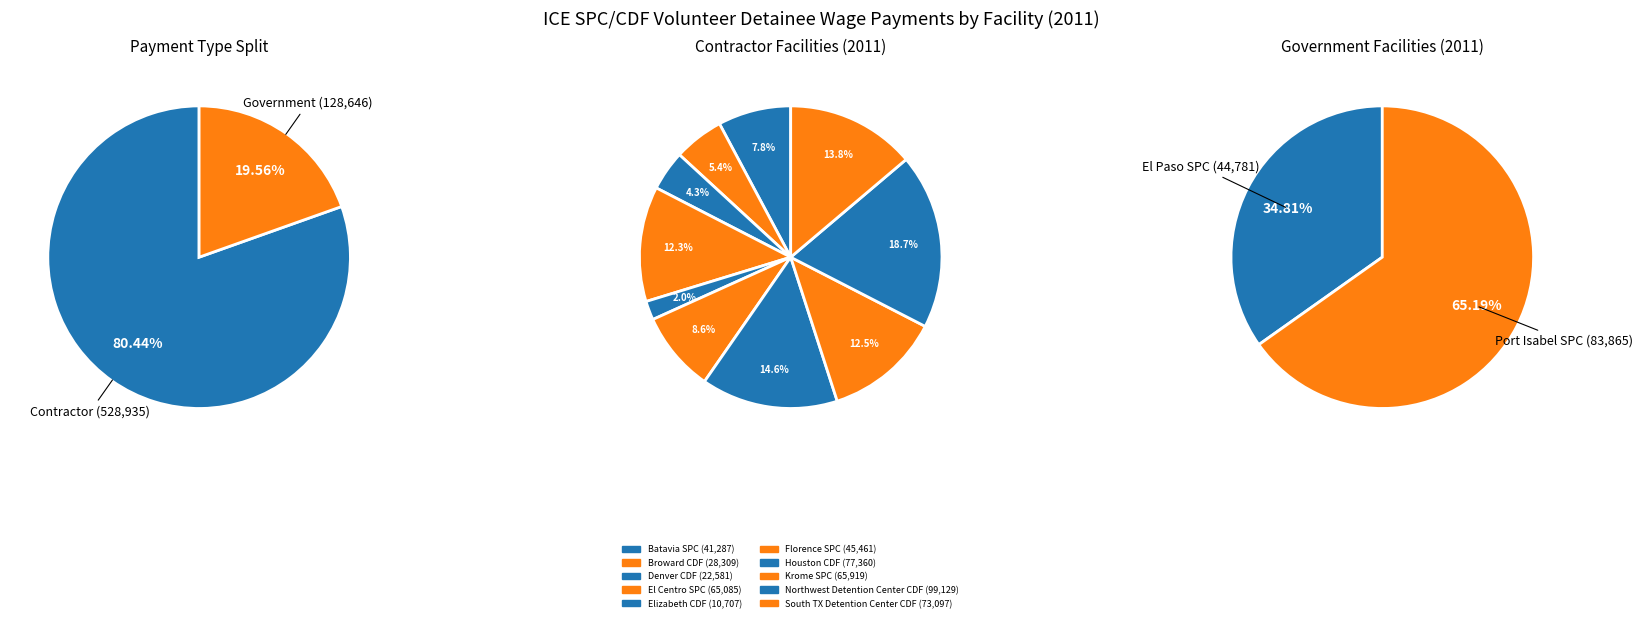

Rank the categories by value from highest to lowest.

Northwest Detention Center CDF, Port Isabel SPC, Houston CDF, South TX Detention Center CDF, Krome SPC, El Centro SPC, Florence SPC, El Paso SPC, Batavia SPC, Broward CDF, Denver CDF, Elizabeth CDF